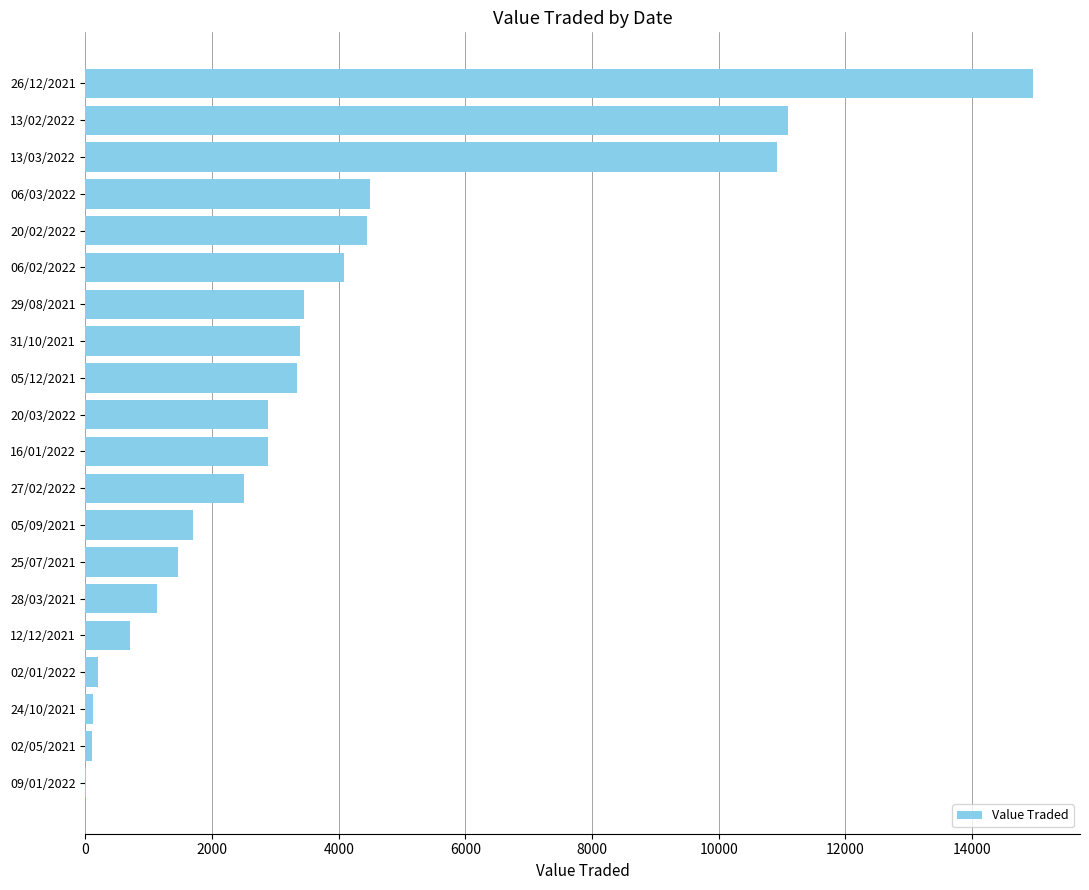

How many data points does each series have?

20